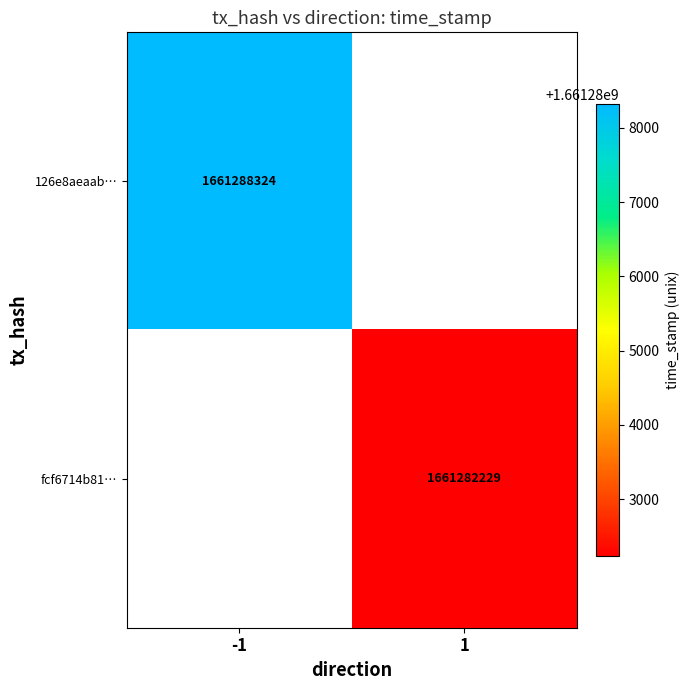

The 126e8aeaab… series shows 1661288324 at -1. True or false?

True